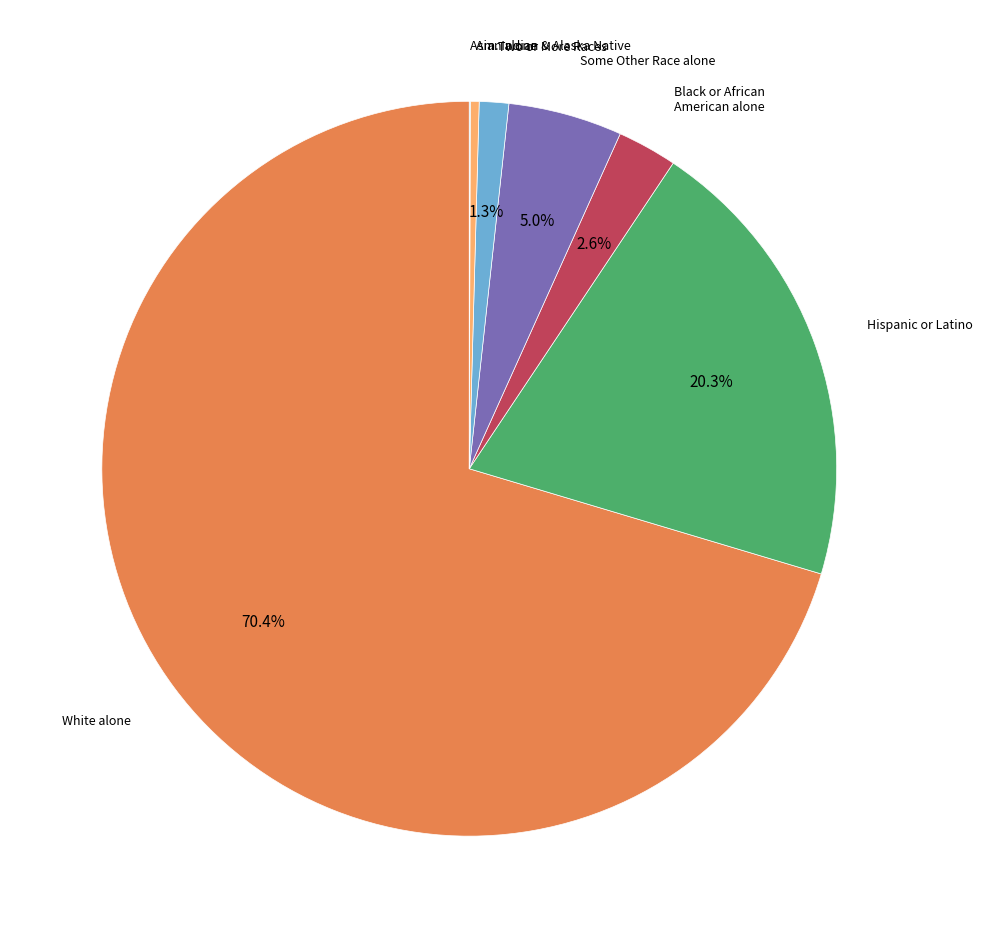

Does any single category account for the majority?

Yes